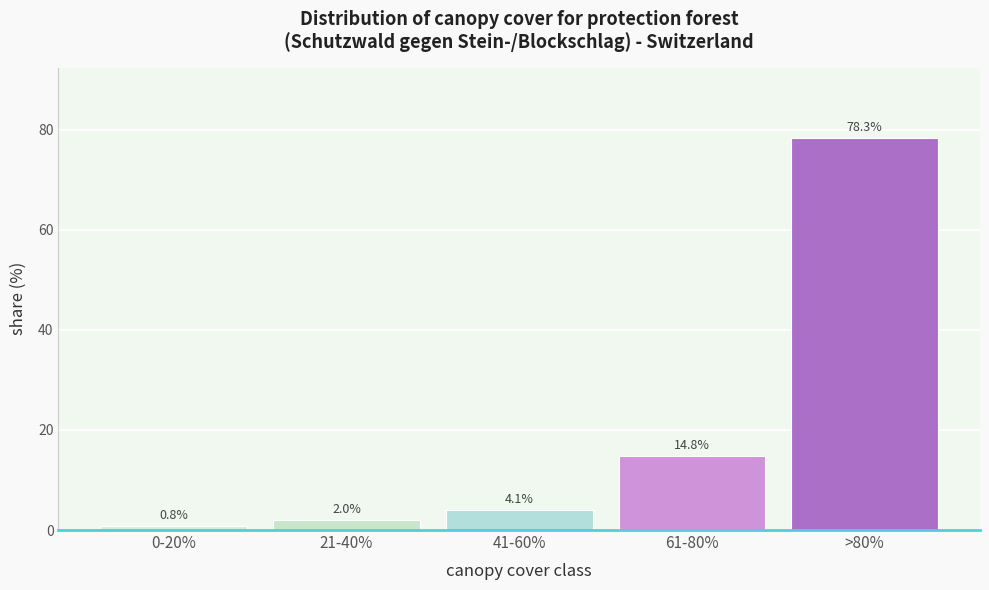

Reading left to right, transcribe all the data shown in this chart.

0-20%=0.8	21-40%=2.0	41-60%=4.1	61-80%=14.8	>80%=78.3